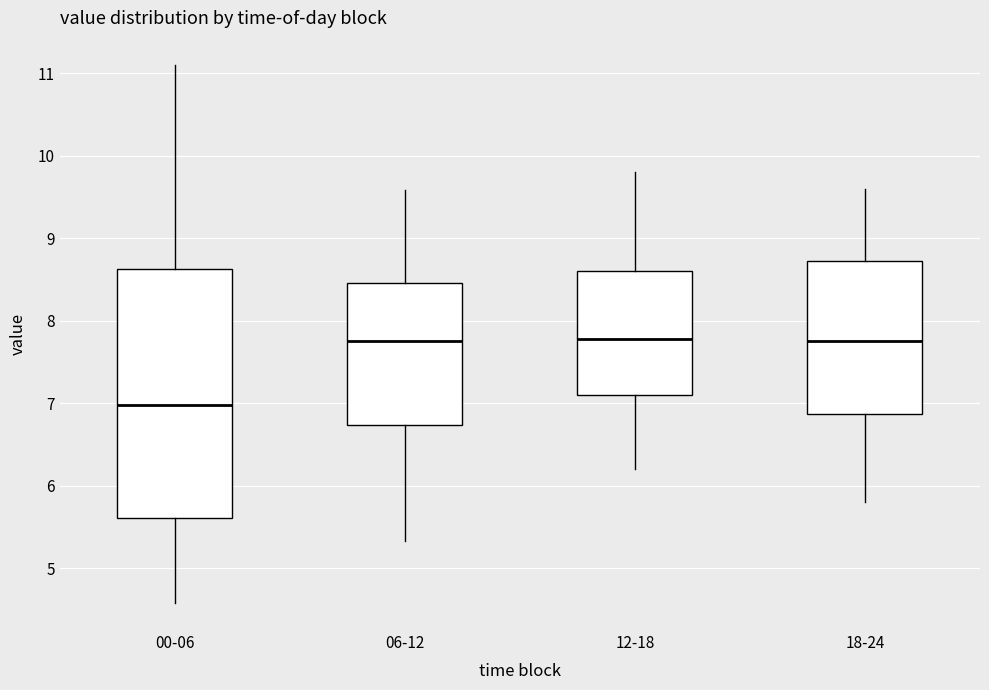

Comparing the boxes themselves (not the whiskers), which one is the tallest?

00-06